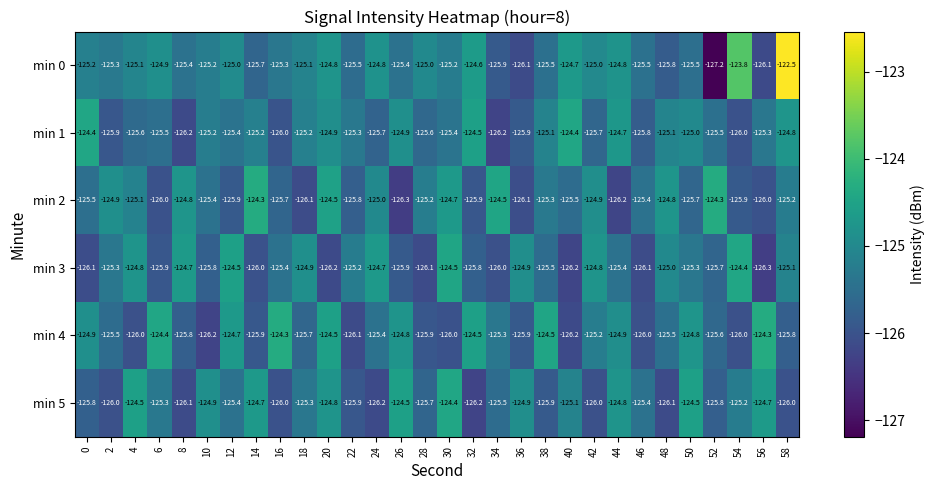

What is the spread (max minus min) of values at 24?

1.5